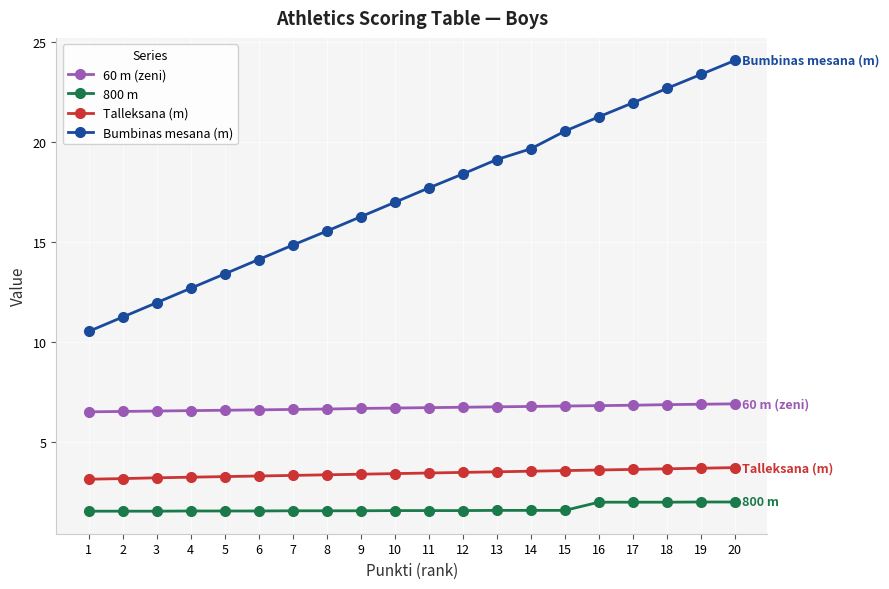

What is the average value of the Bumbinas mesana (m) series?

17.3